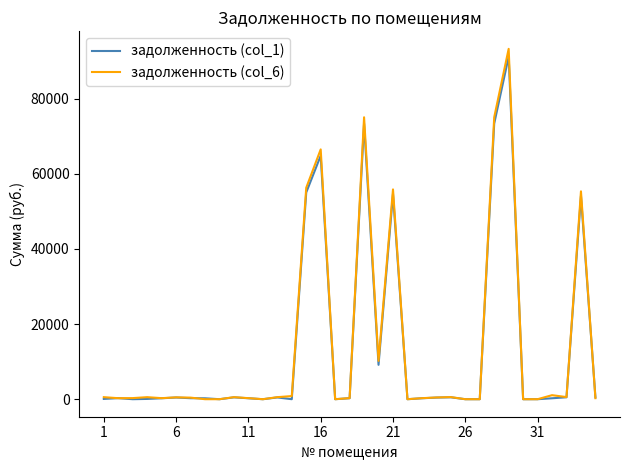

What is the maximum value for задолженность (col_1)?

91152.1